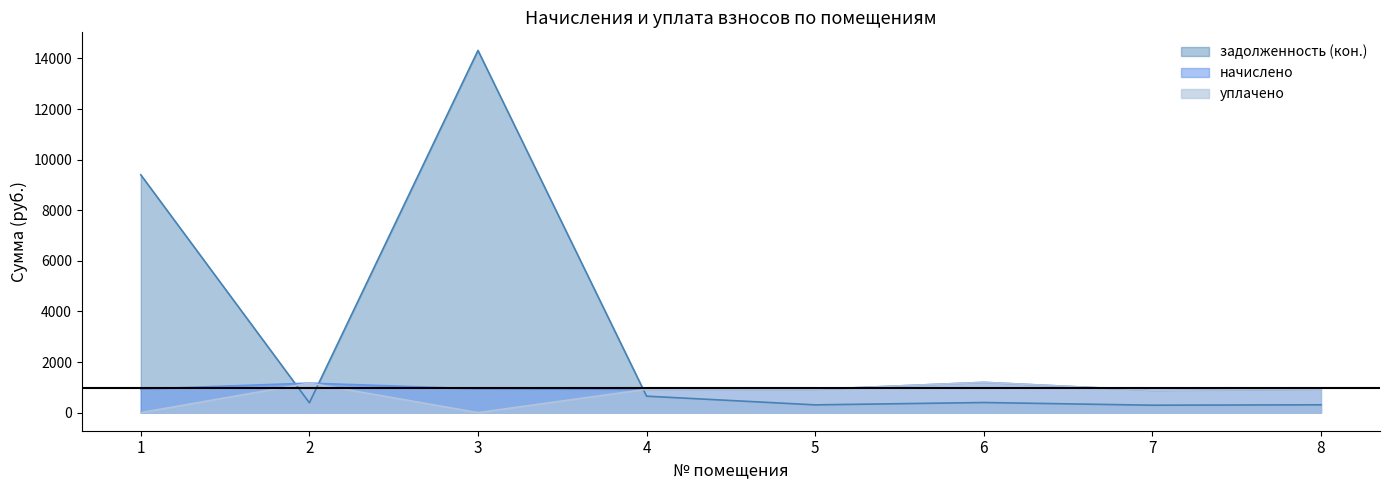

True or false: уплачено and начислено cross at least once.

False